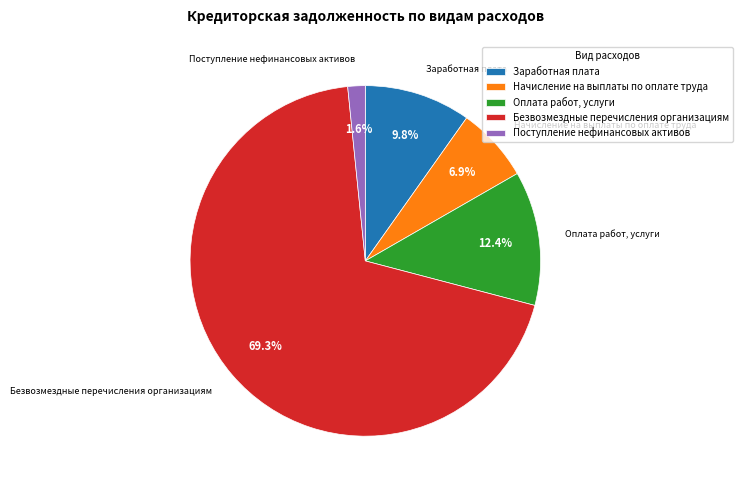

To the nearest percent, what portion does Оплата работ, услуги represent?

12%